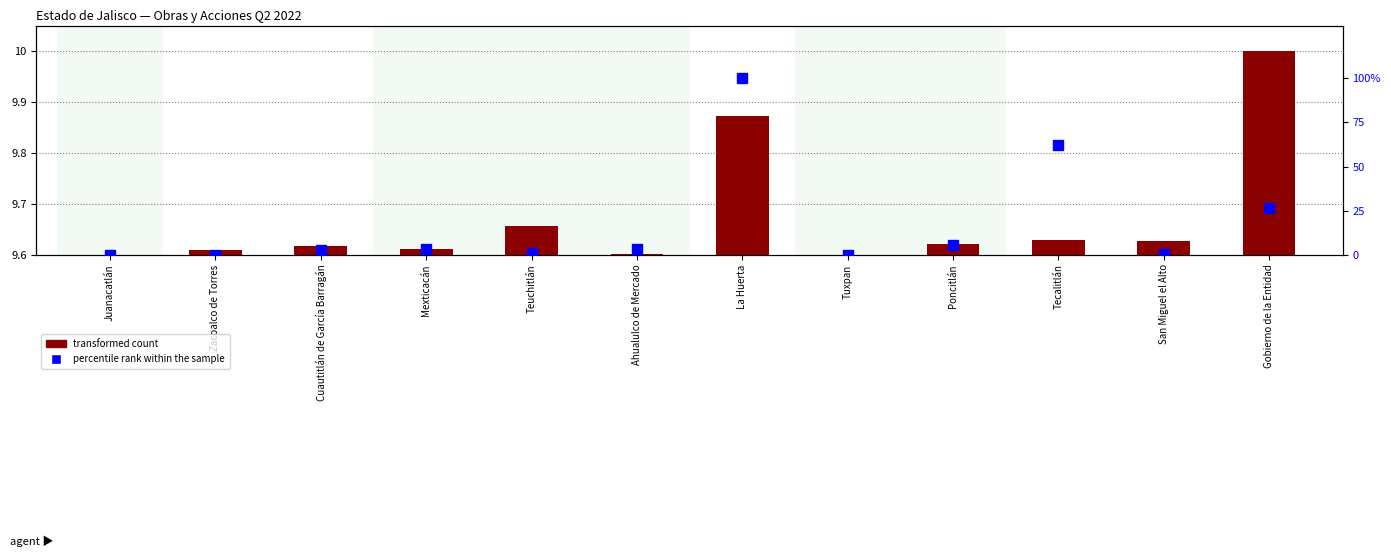

Which has a higher value, Poncitlán or San Miguel el Alto?

San Miguel el Alto